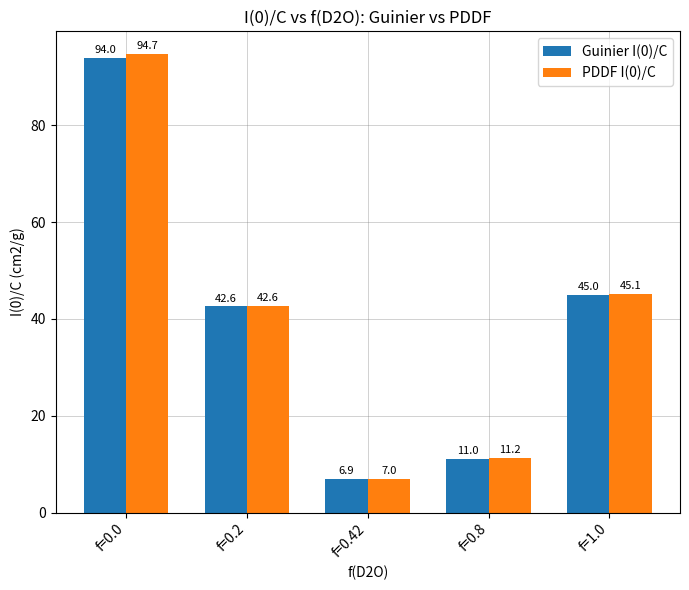

At which category does the chart reach its minimum across all series?

f=0.42